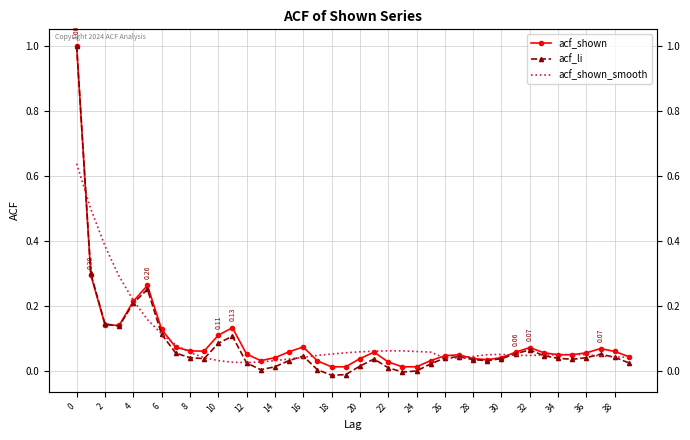

Between 37 and 31, which is larger?

37